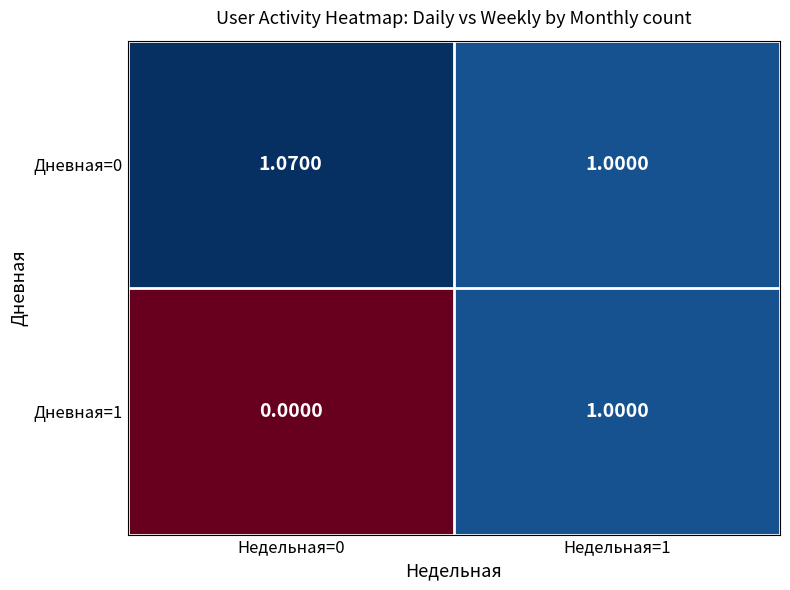

Is the value of Дневная=0 at Недельная=1 greater than the value of Дневная=1 at Недельная=0?

Yes